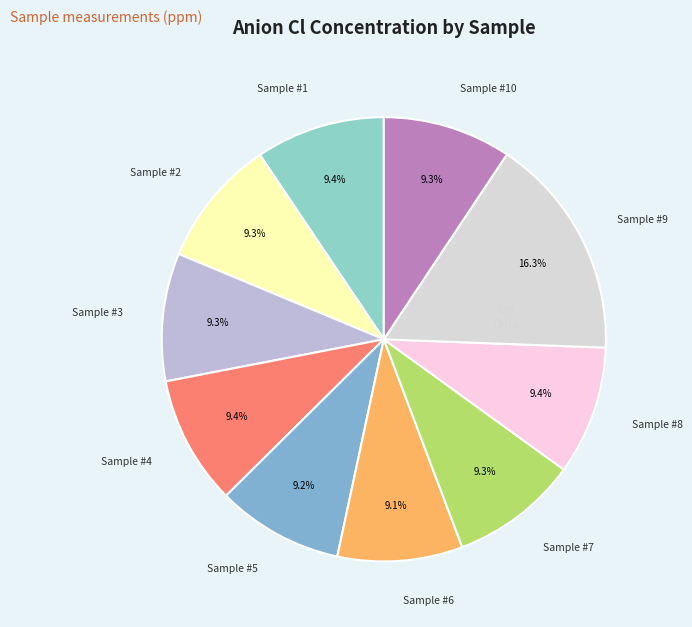

How many segments does this pie chart have?

10